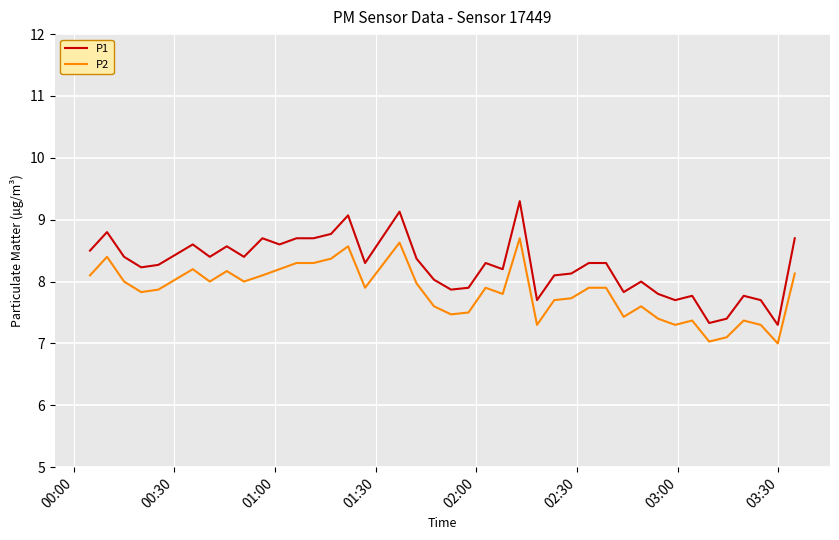

What is the difference between the maximum and minimum values in the P1 series?

2.0